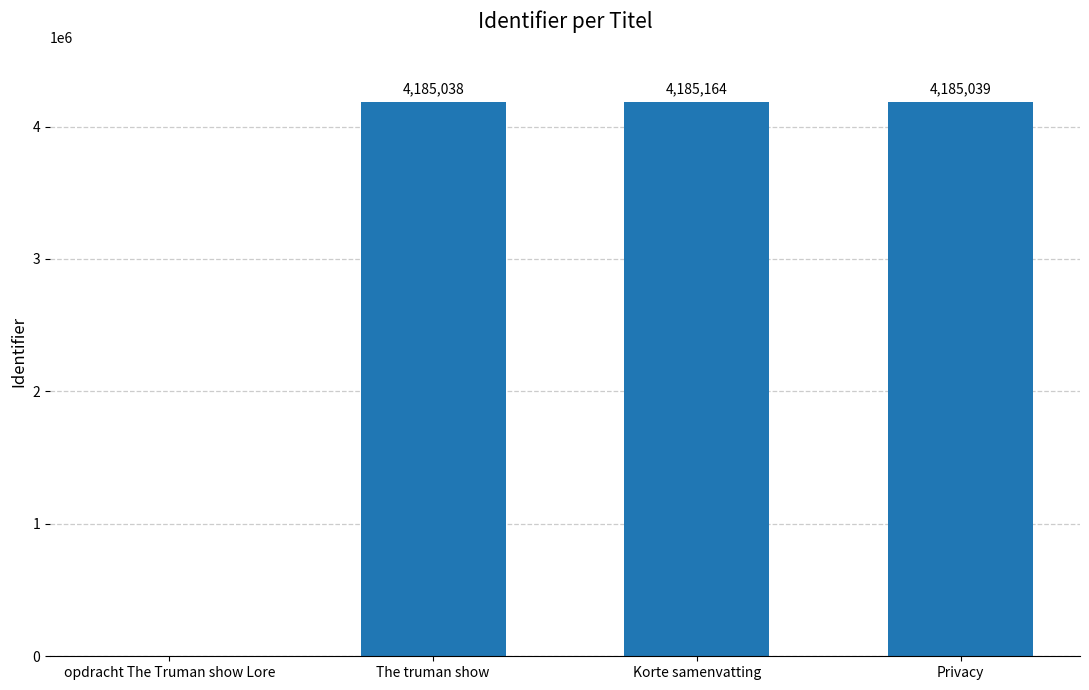

What is the greatest value displayed?

4185164